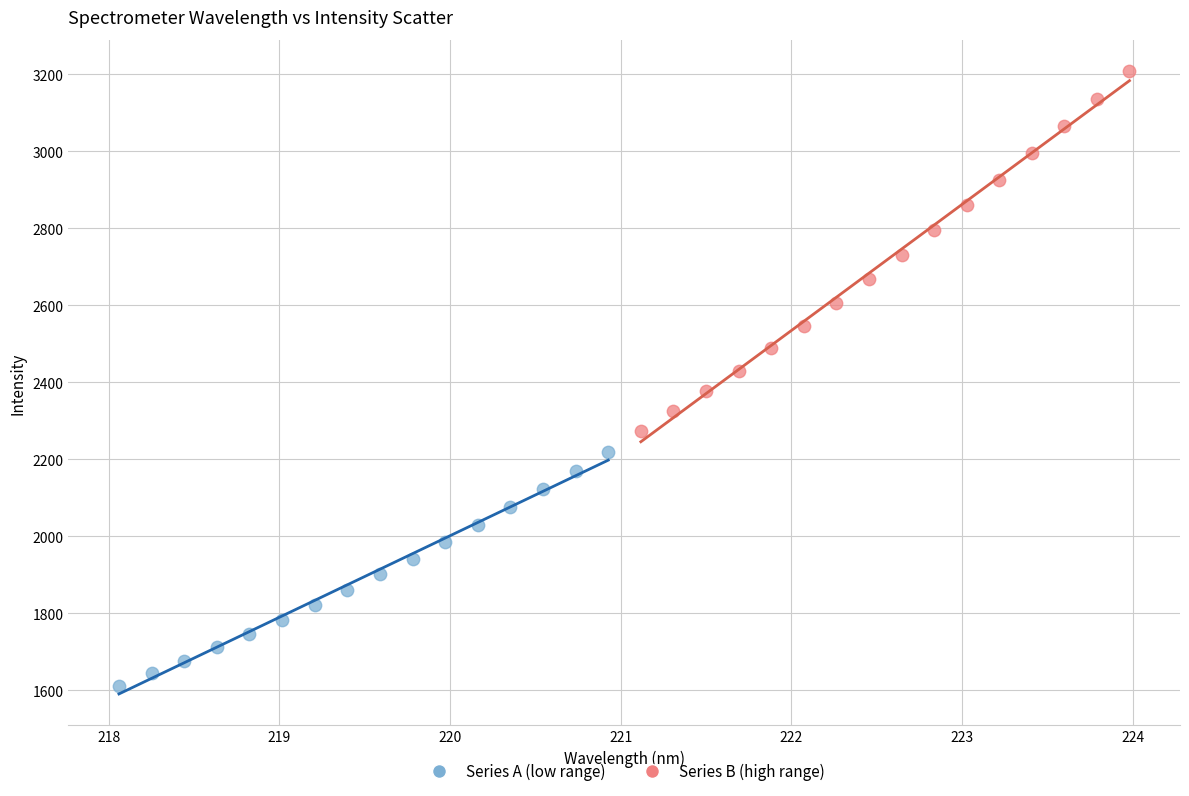

What are all the series names shown in the legend?

Series A (low range), Series B (high range)